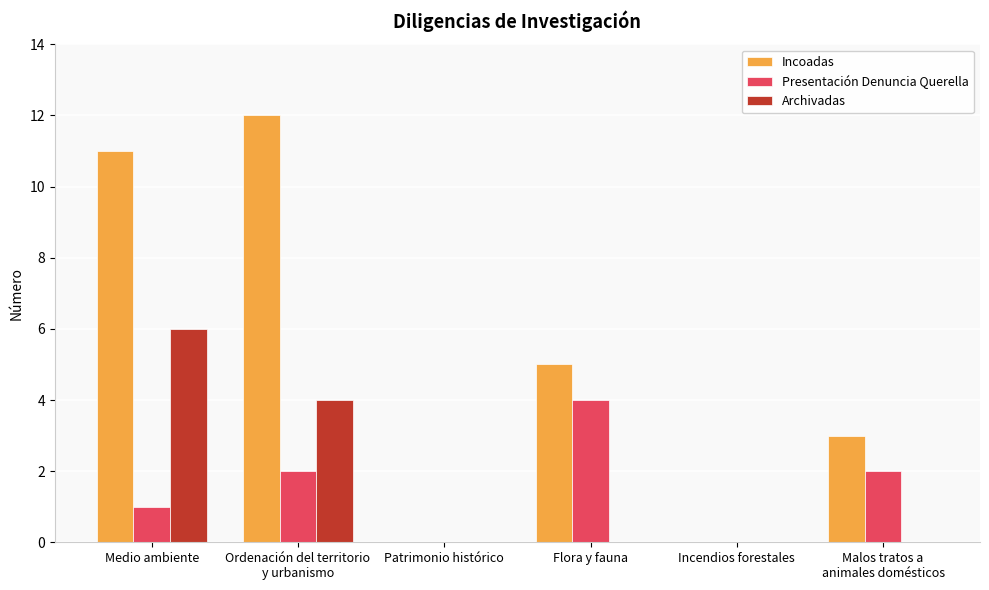

Are the bars horizontal?

No